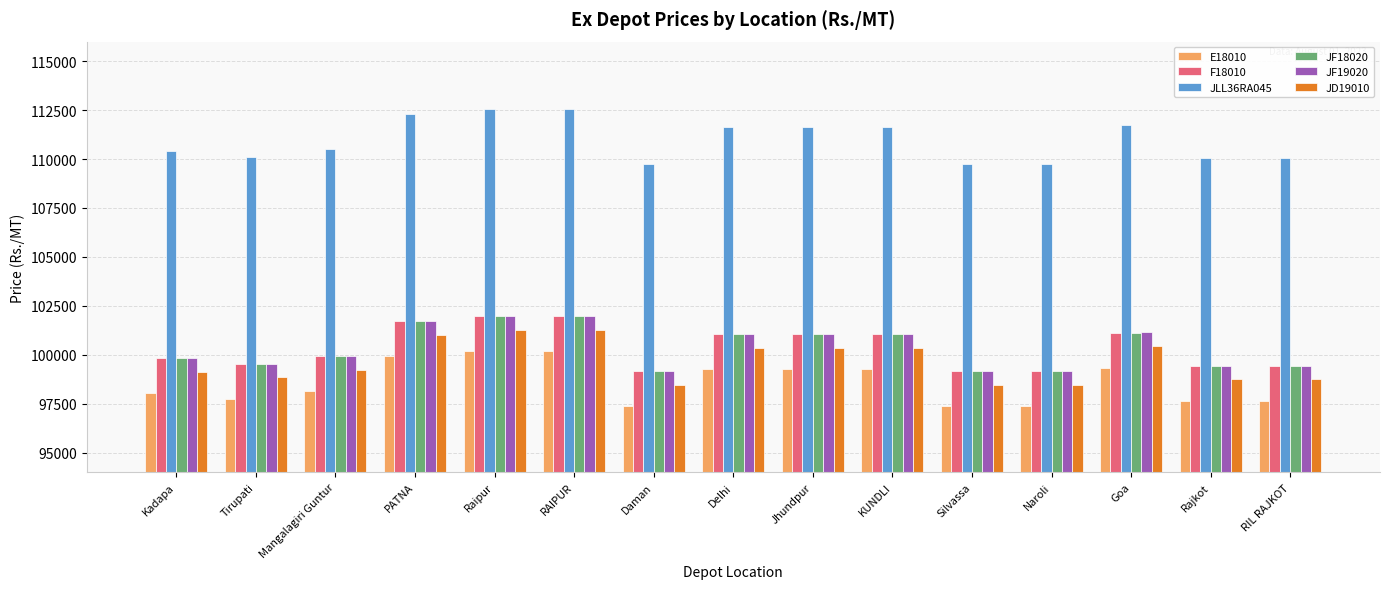

Which series changed the most between Jhundpur and Rajkot?

JLL36RA045